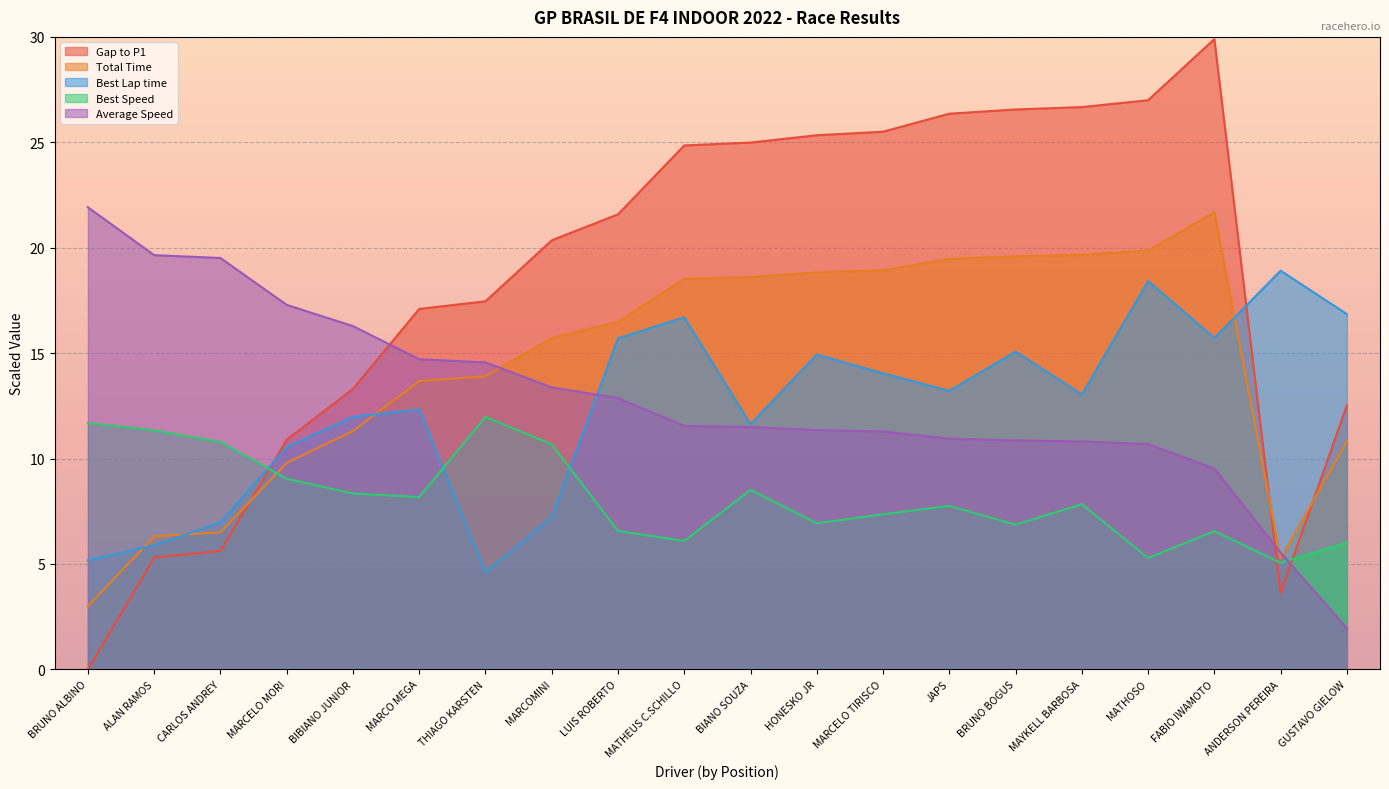

Does the chart display data point markers on the line(s)?

No